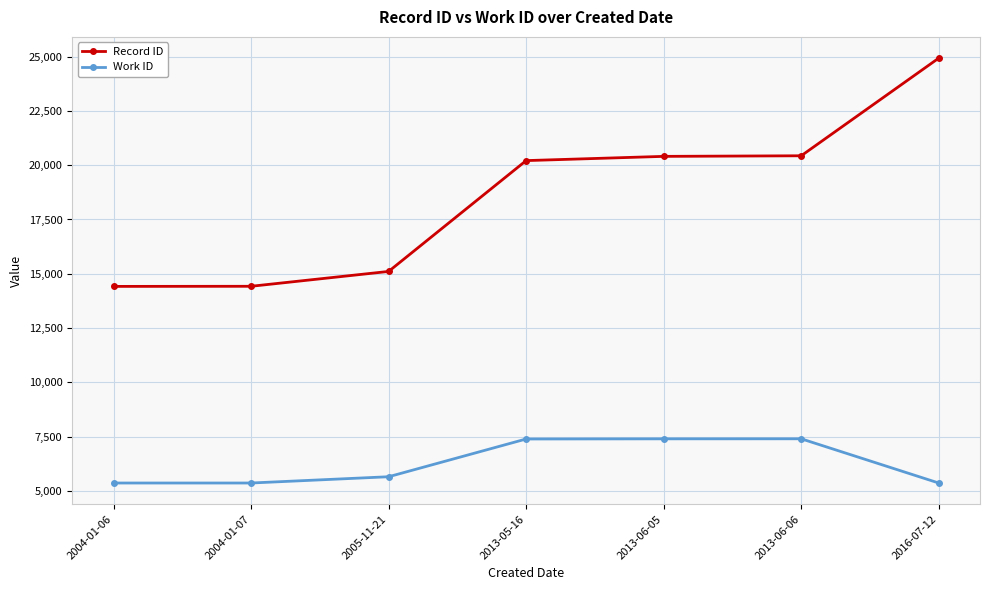

Count the number of data series in this chart.

2